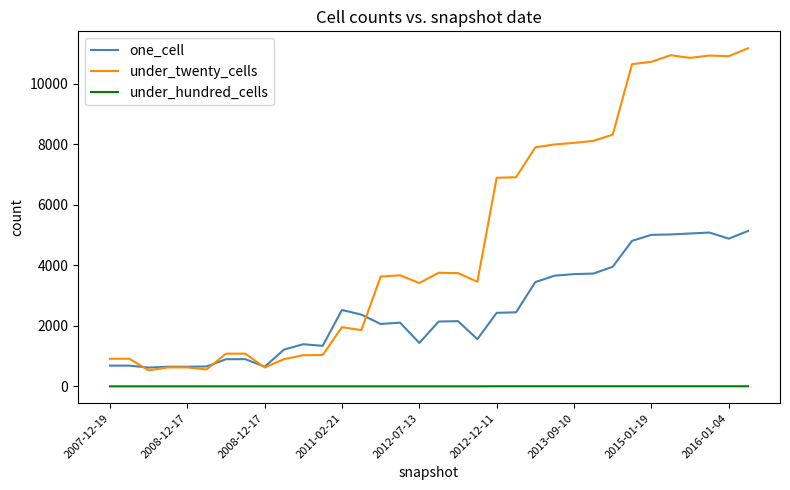

What is the maximum value shown in the chart?

11166